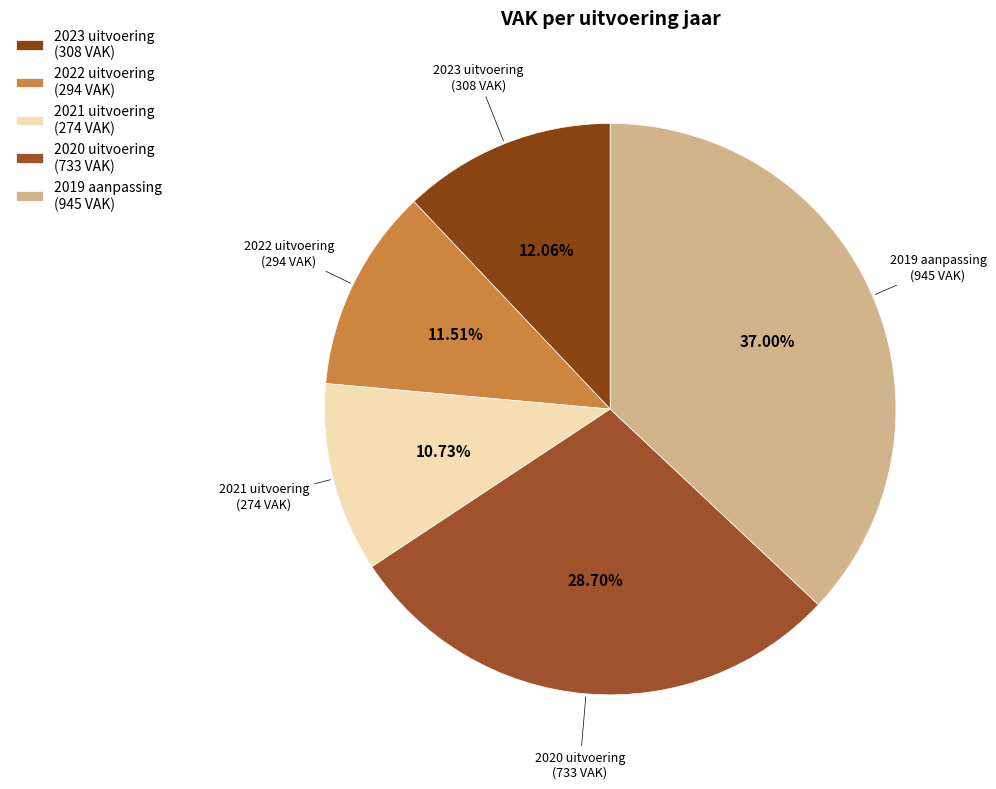

How many slices are in this pie chart?

5